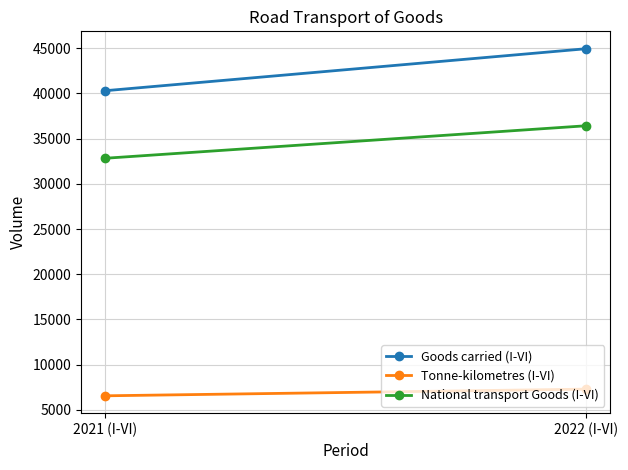

What is the minimum value shown in the chart?

6550